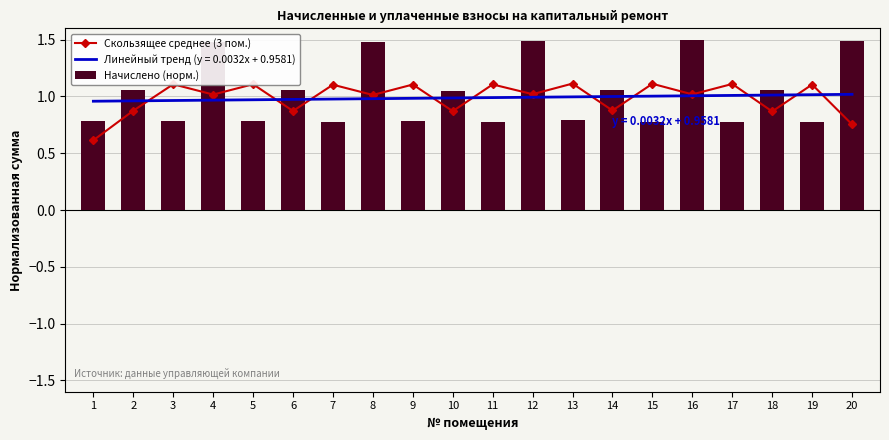

How many values in the Начислено (норм.) series exceed 1?

10